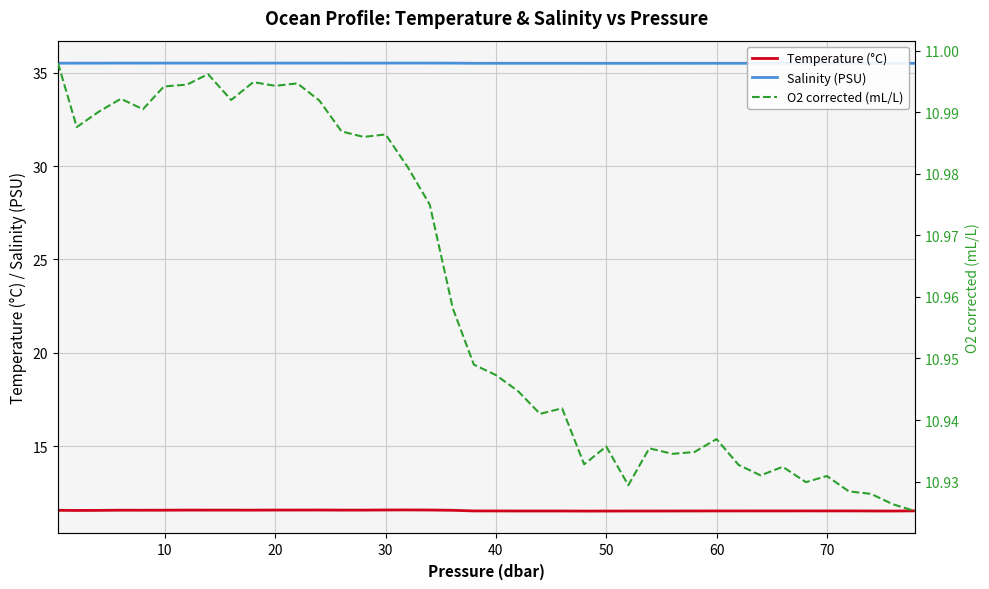

How many lines are shown in the chart?

3